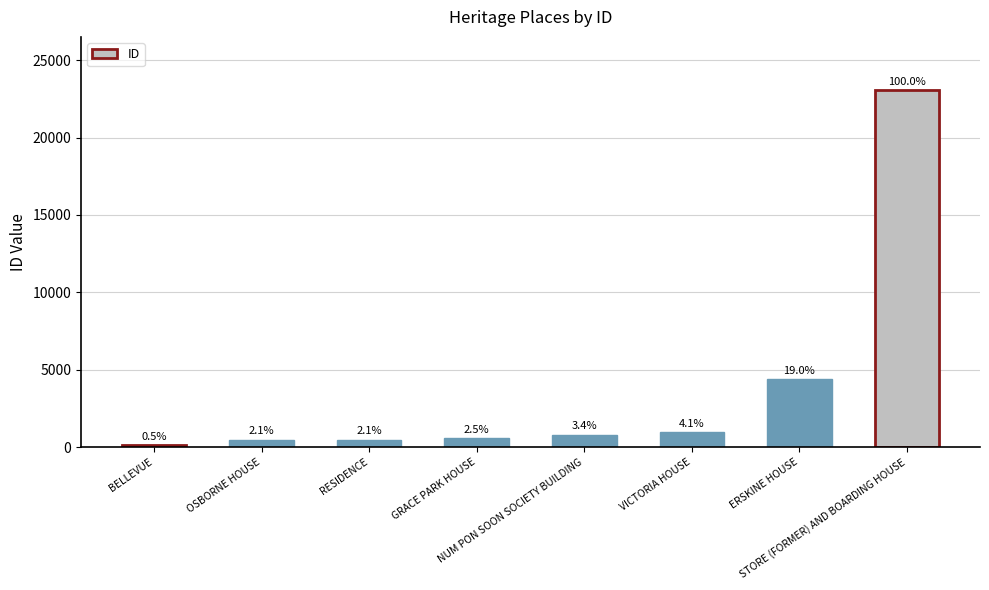

What is the label of the 2nd bar from the right?

ERSKINE HOUSE